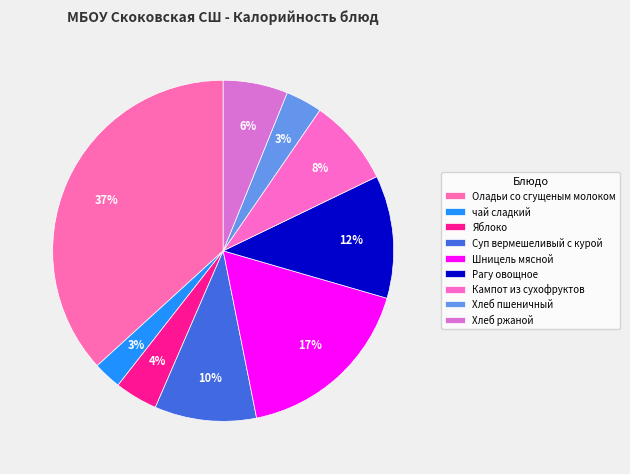

To the nearest percent, what is the combined percentage of Шницель мясной and Суп вермешеливый с курой?

27%